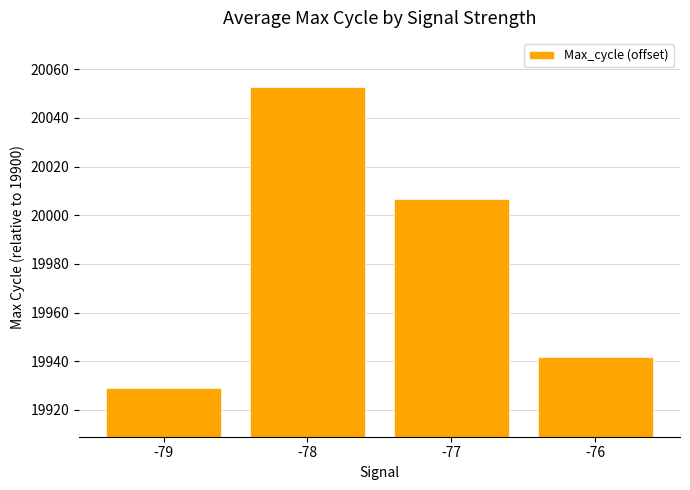

What is the value of the 4th bar from the left?

41.7